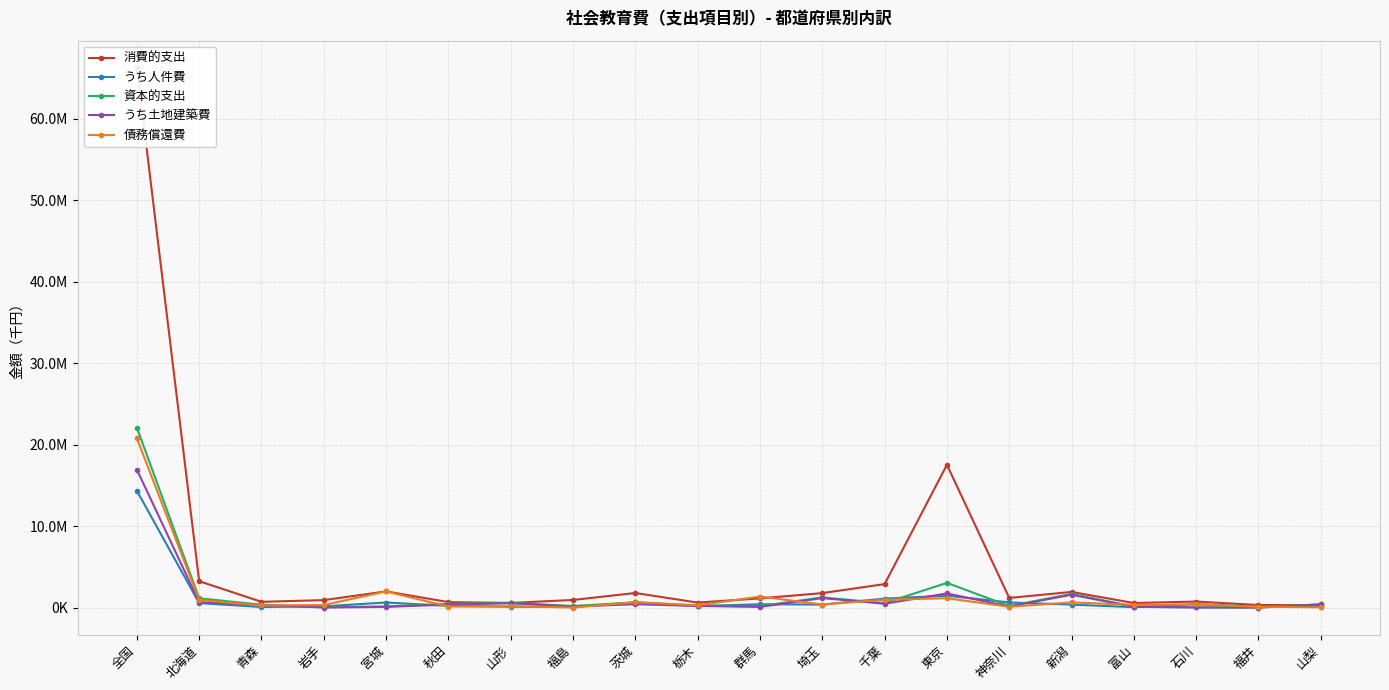

Is this an area chart (filled region under the line)?

No